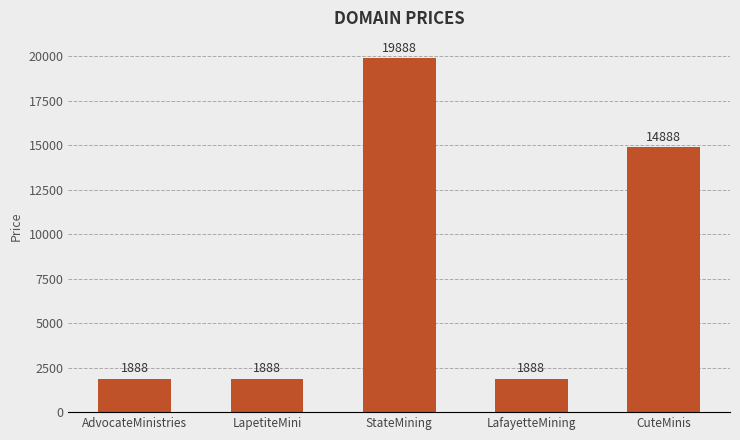

What is the value of the 2nd bar from the left?

1888